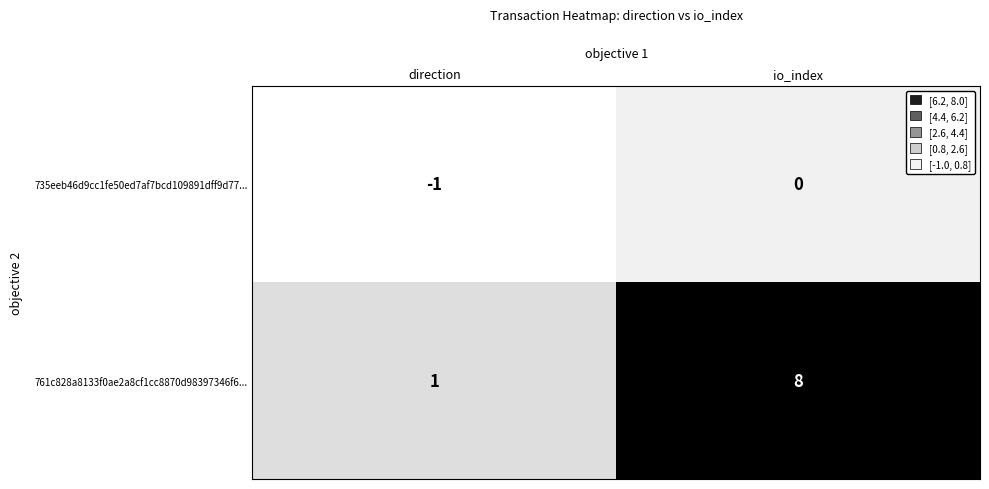

What is the minimum value shown in the chart?

-1